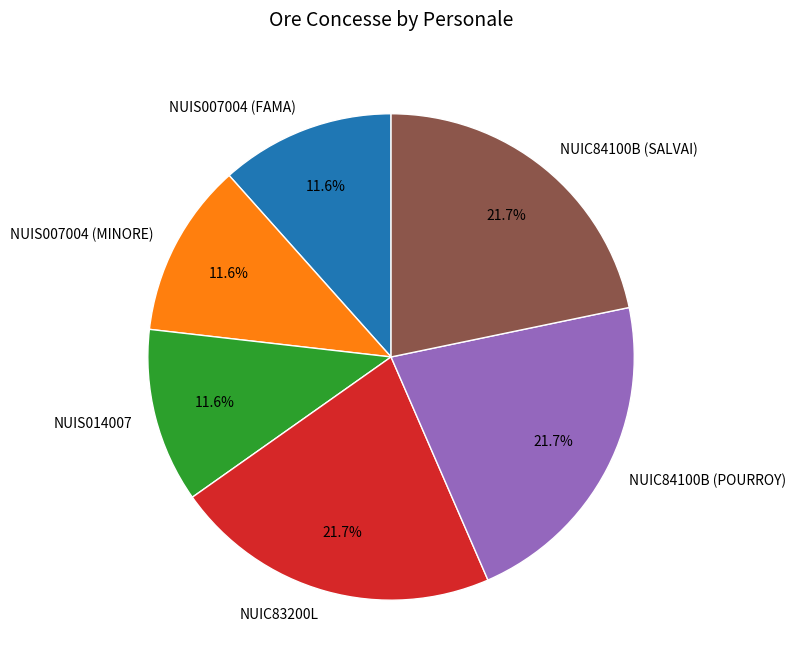

Count the number of slices in the pie.

6